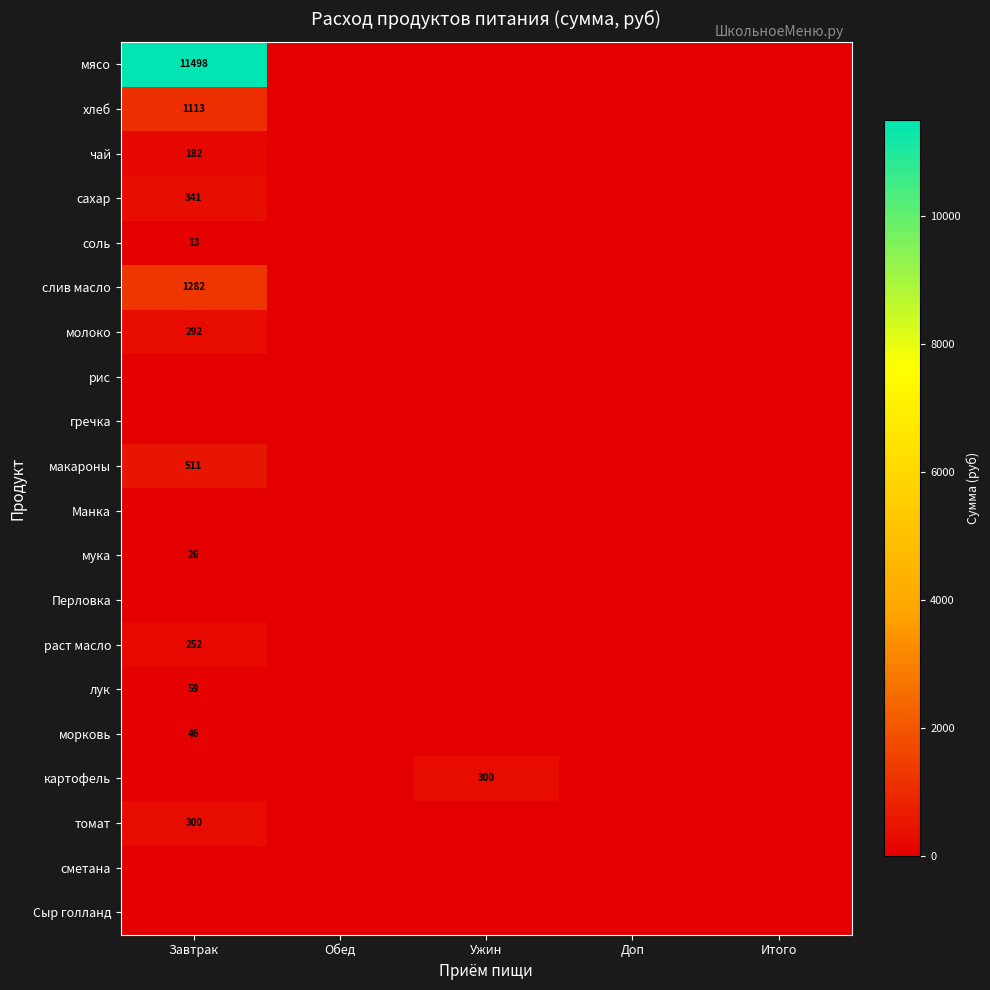

At which category does the chart reach its peak across all series?

Завтрак